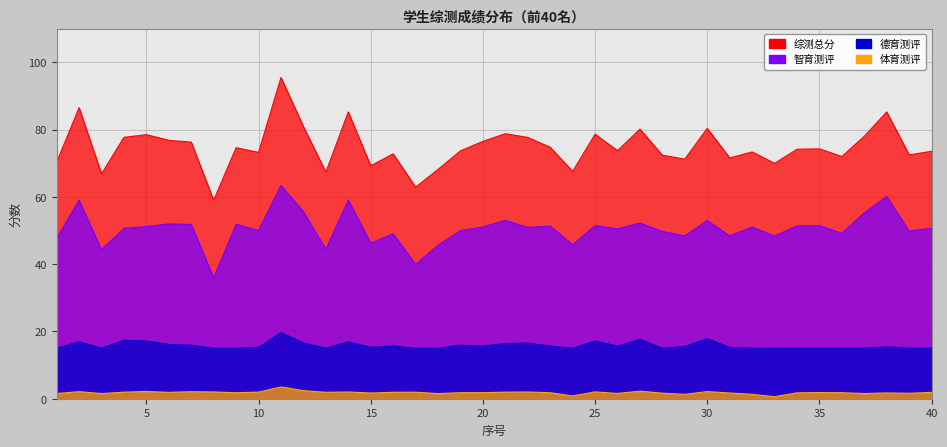

How many distinct data groups are displayed?

4